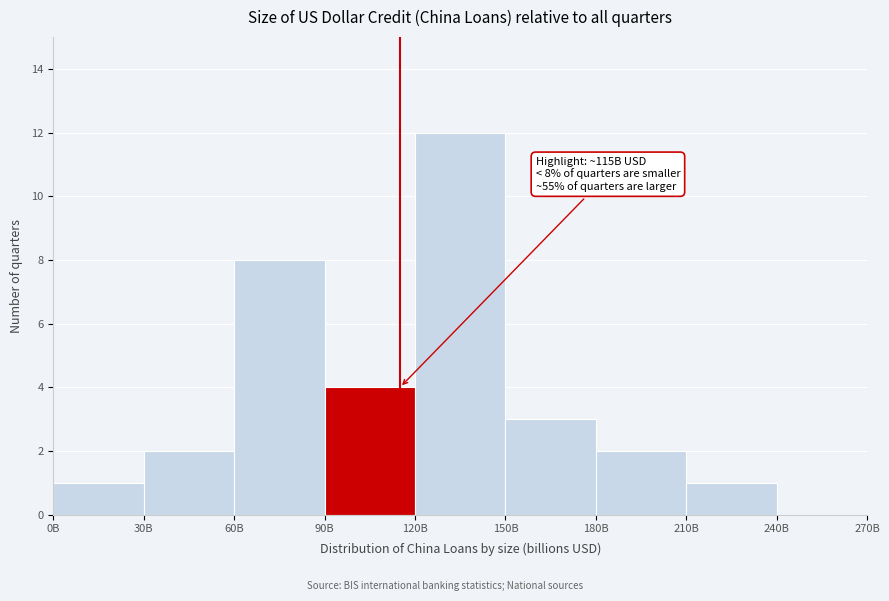

Reading left to right, extract all data points from this chart.

0B=1	30B=2	60B=8	90B=4	120B=12	150B=3	180B=2	210B=1	240B=0